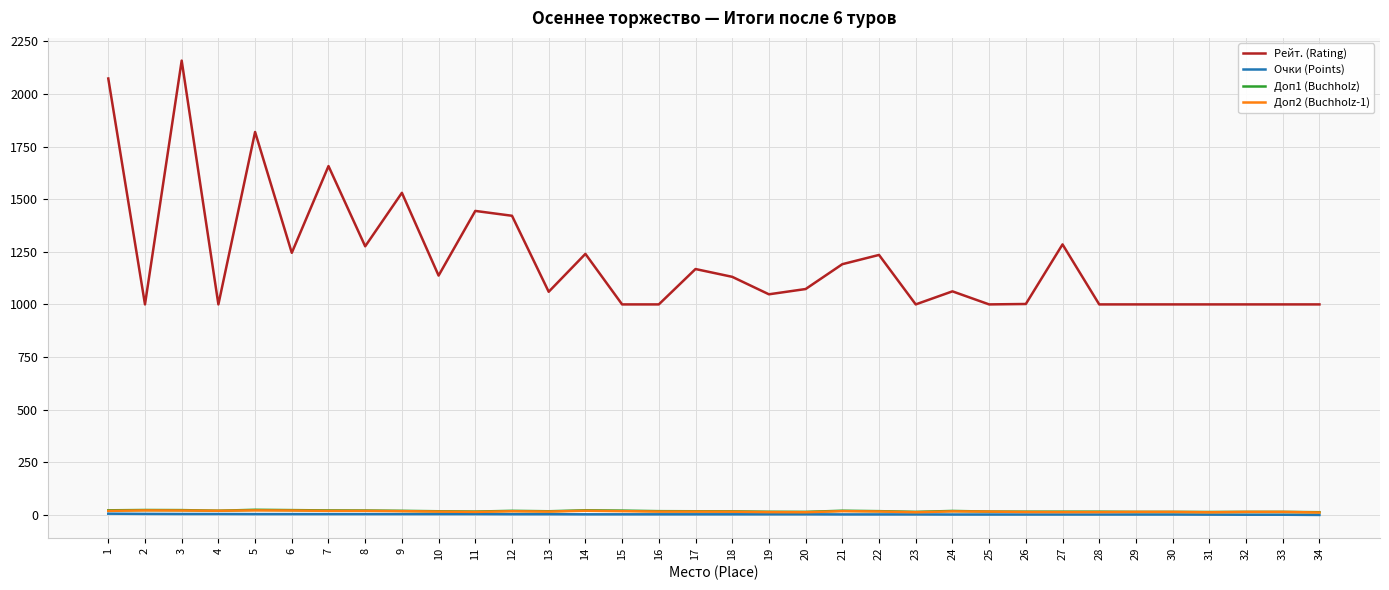

What is the sum of all Очки (Points) values?

101.0